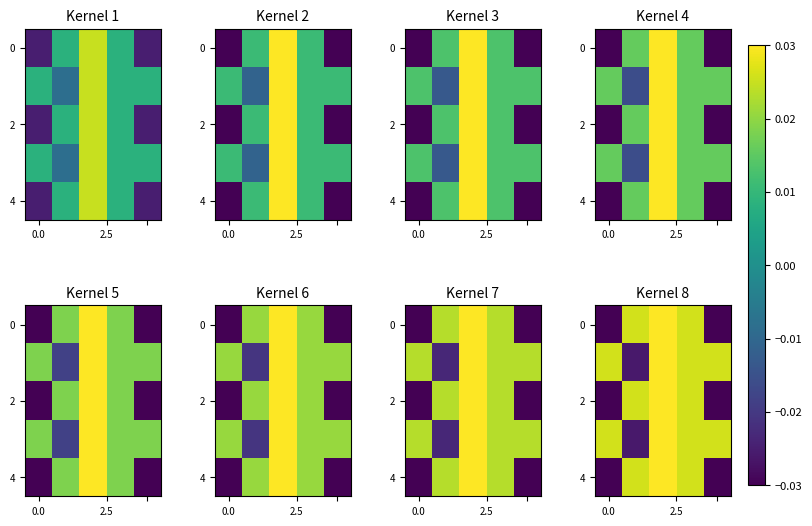

How many 0 values are between 0 and 1?

3